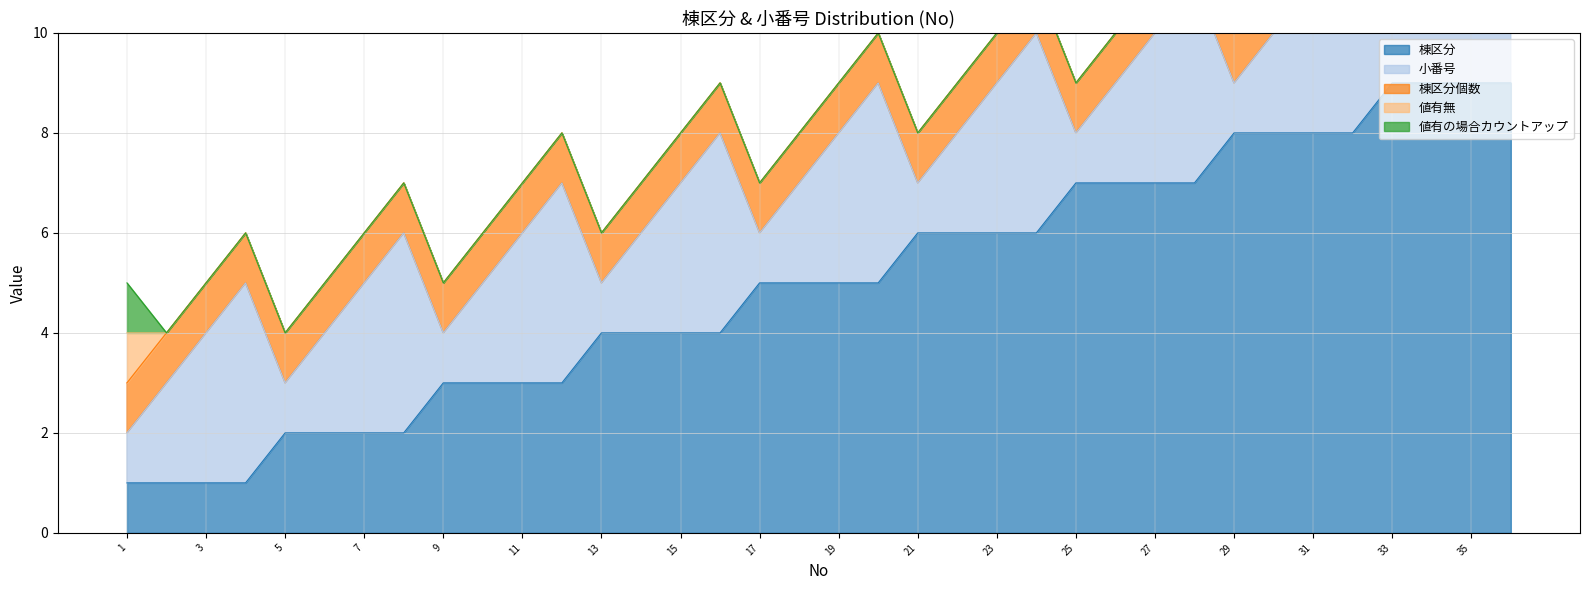

At how many categories does at least one series exceed 7?

8